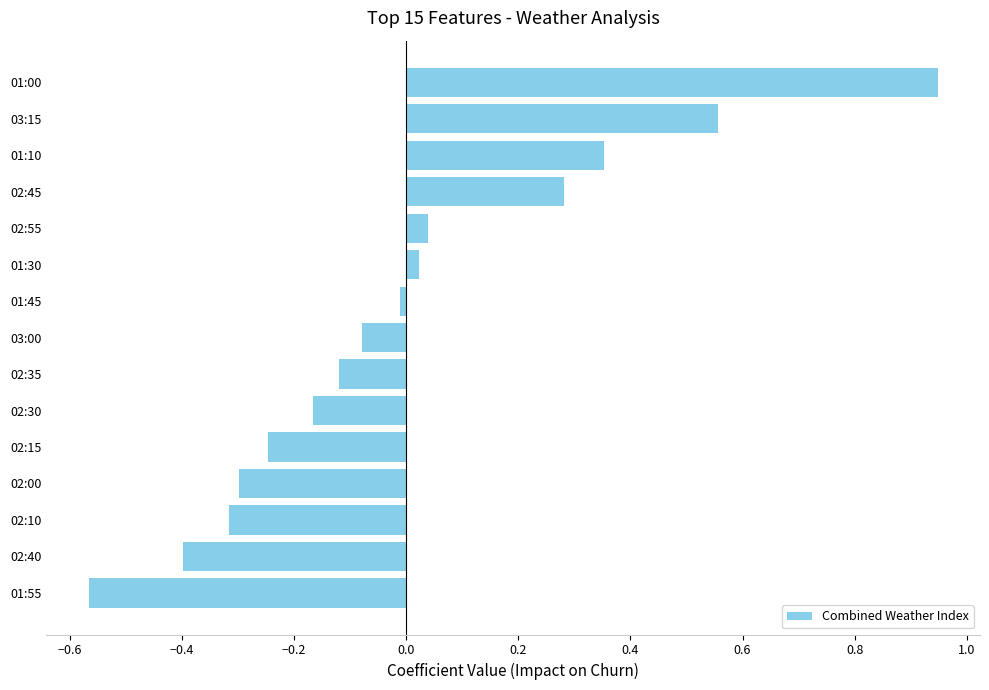

Which label corresponds to the smallest value in the chart?

01:55